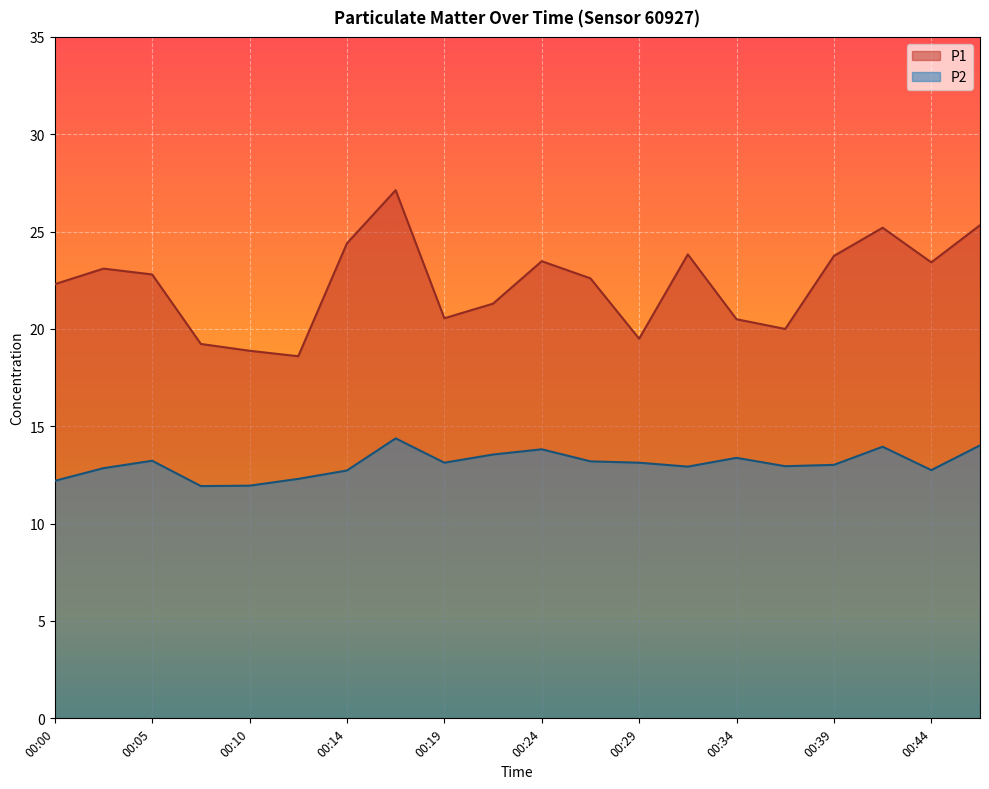

Where is the first local maximum for P1?

00:02